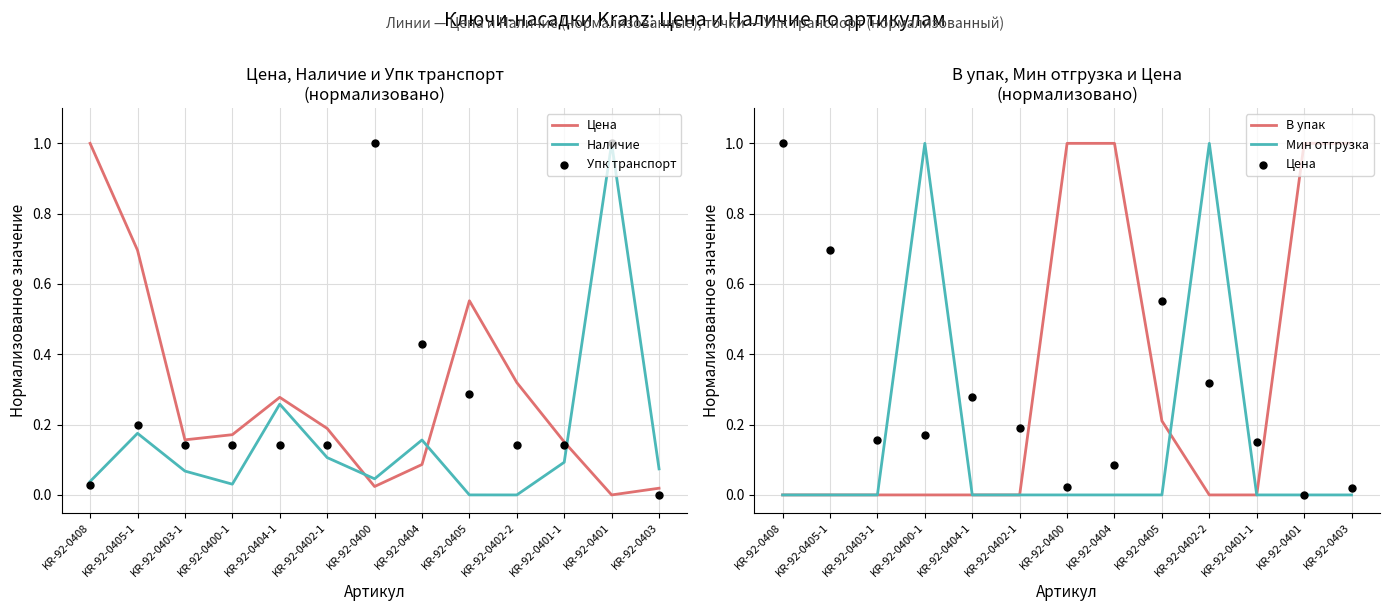

Is the value of Наличие at KR-92-0401 greater than the value of Мин отгрузка at KR-92-0402-2?

No